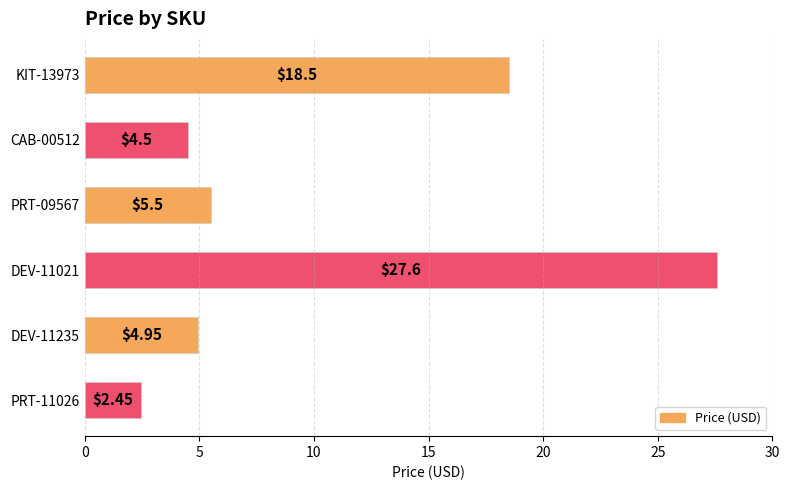

What is the average value?

10.6